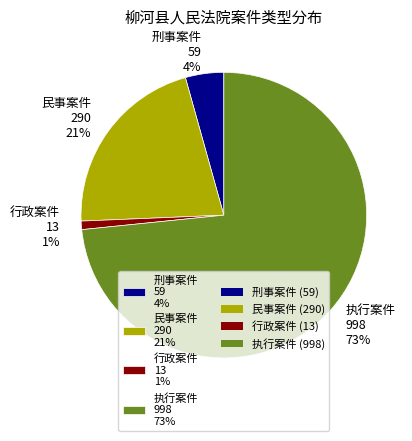

Count the number of slices in the pie.

4